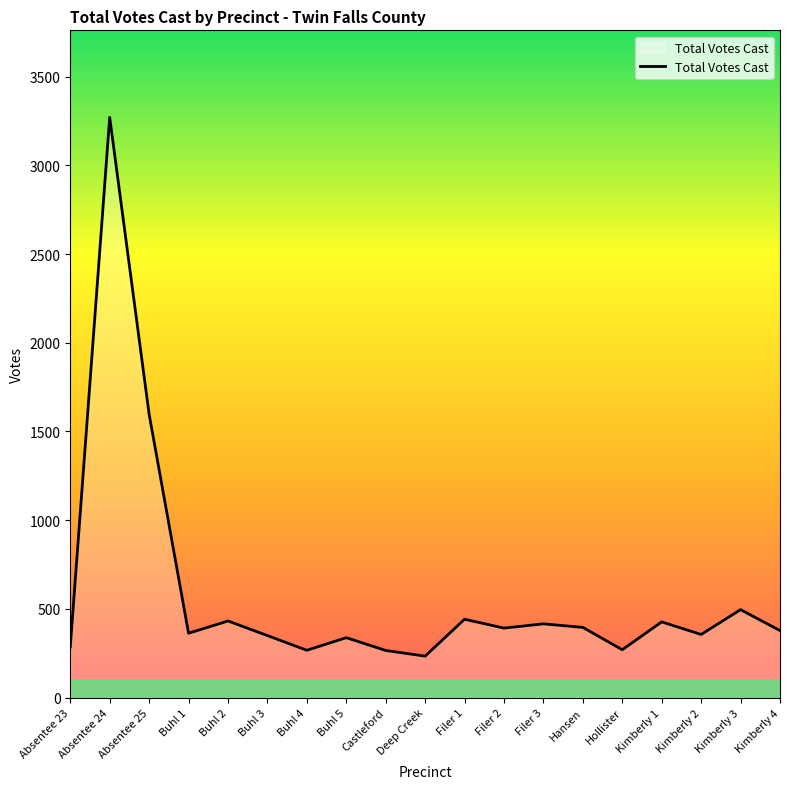

The value at Filer 1 is 291. True or false?

False